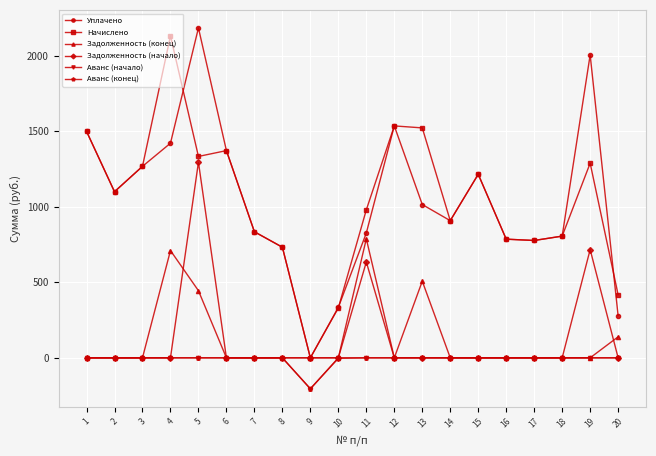

True or false: Уплачено has more than 2 points higher than both neighbors.

True